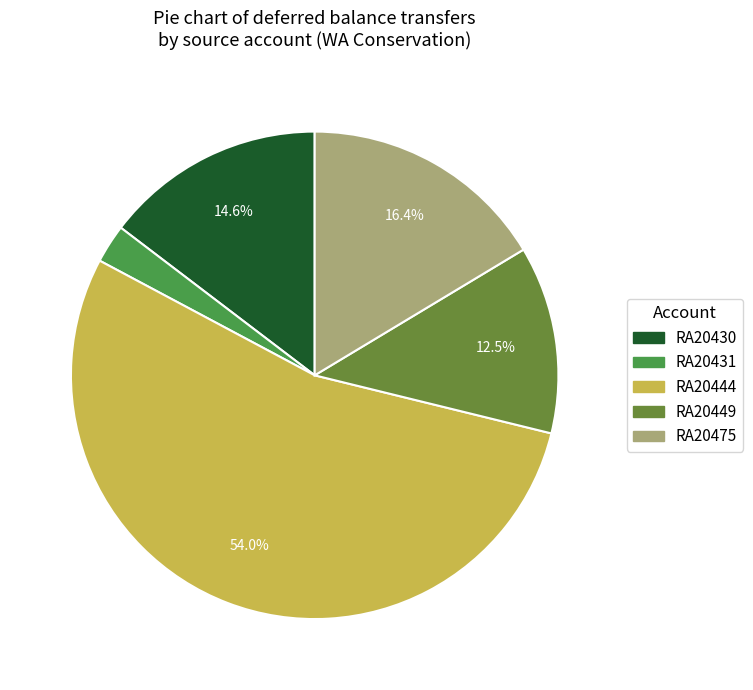

What portion of the pie excludes RA20449?

87.5%